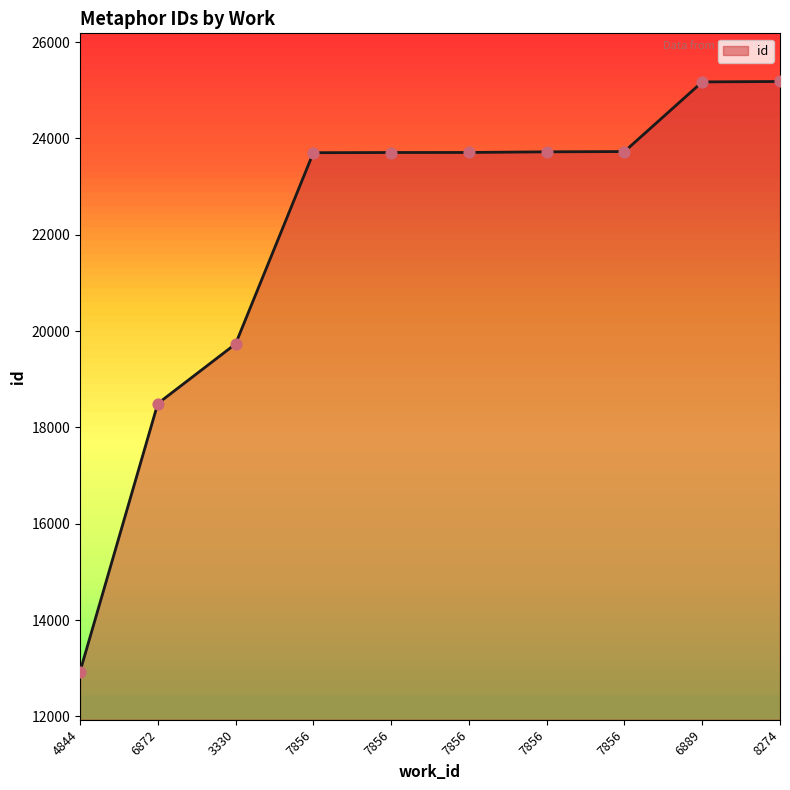

Does the chart have visible grid lines?

No